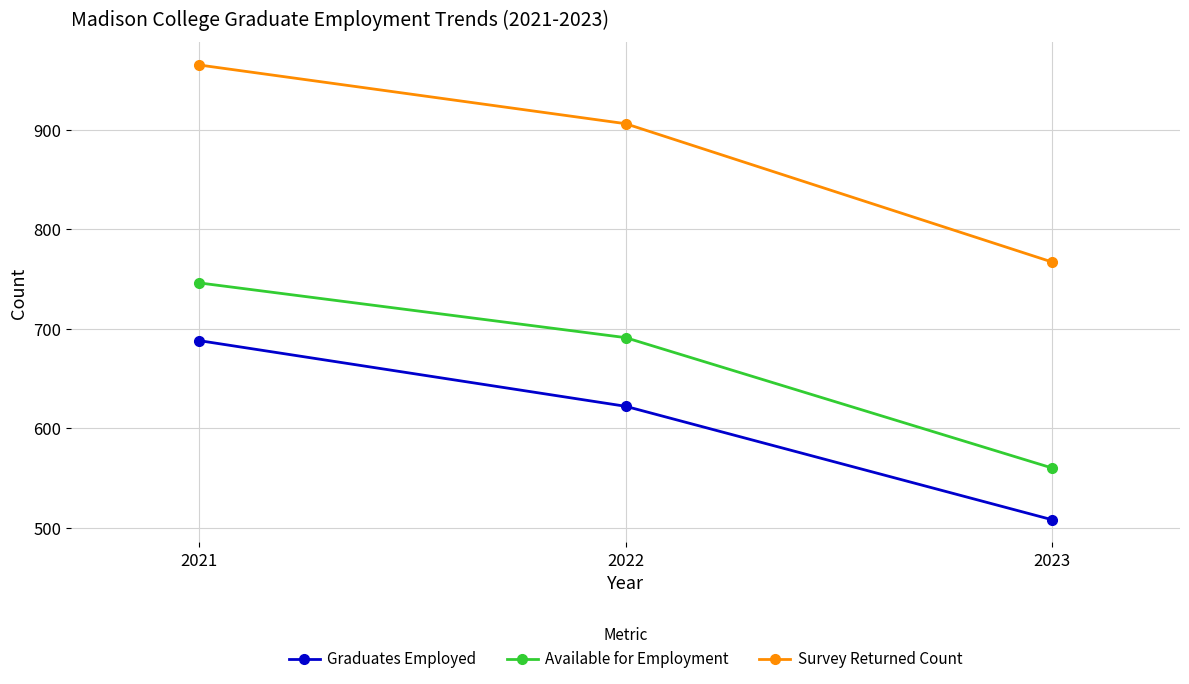

What are all the series names shown in the legend?

Graduates Employed, Available for Employment, Survey Returned Count